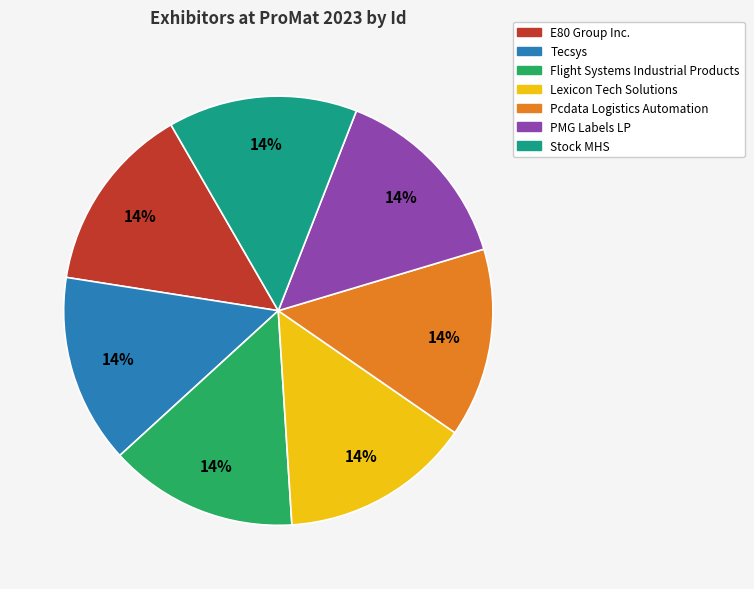

To the nearest percent, what is the combined percentage of Tecsys and Lexicon Tech Solutions?

29%